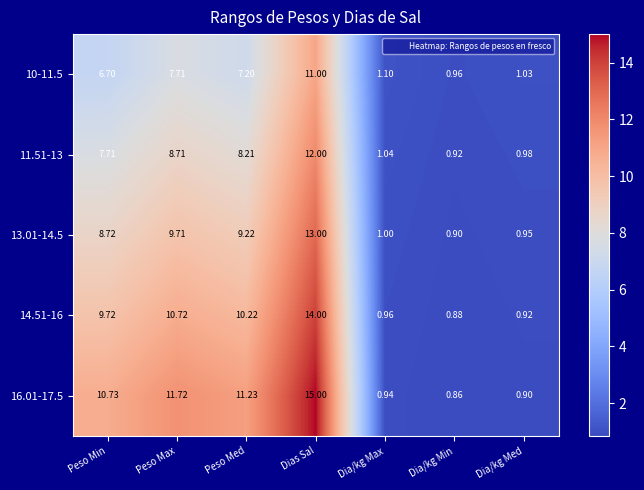

Rank the series by their average value, from highest to lowest.

16.01-17.5, 14.51-16, 13.01-14.5, 11.51-13, 10-11.5